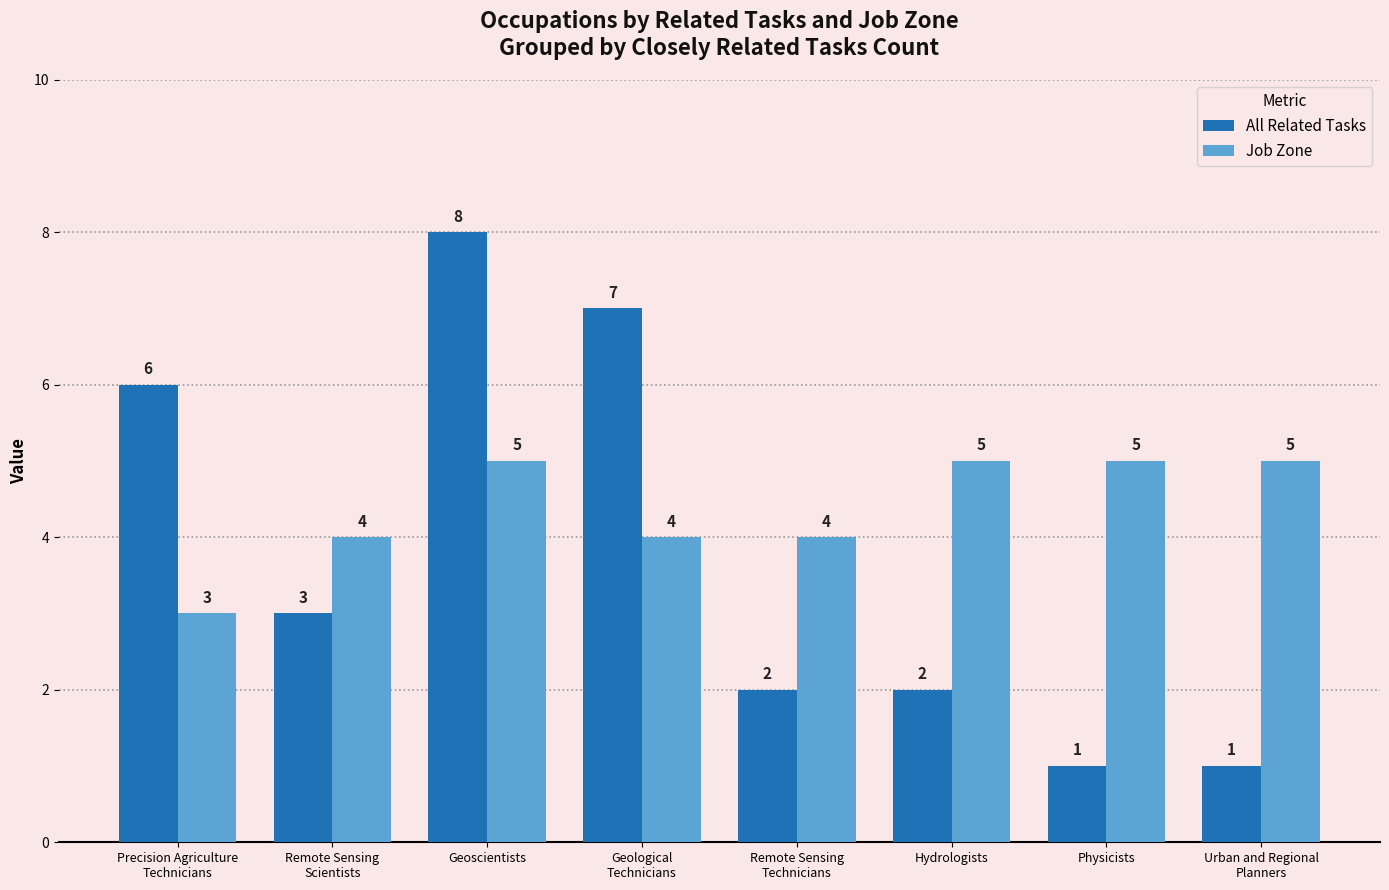

Count the All Related Tasks values in the range 2 to 7.

5